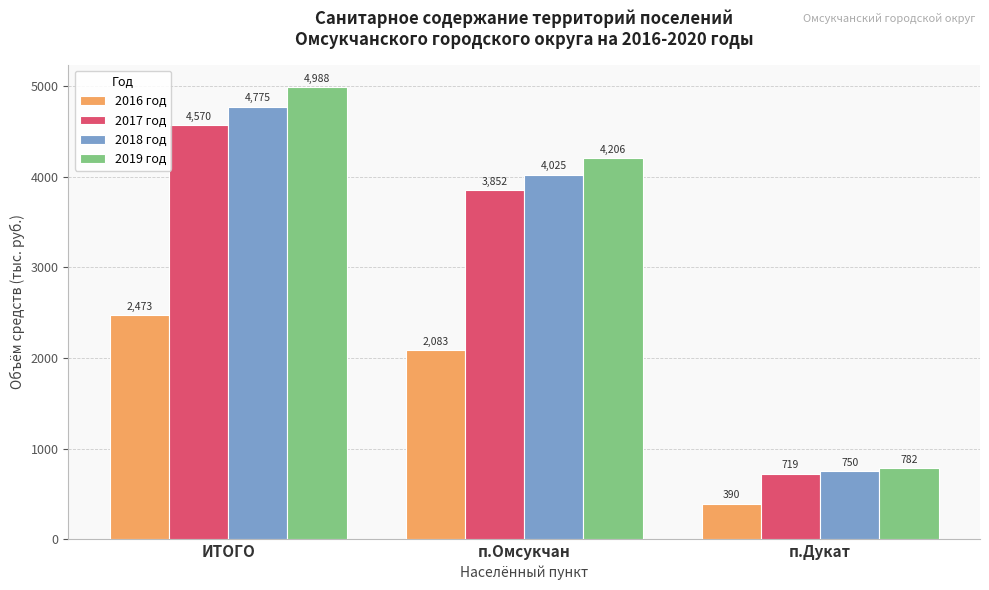

Which series has the widest spread of values?

2019 год